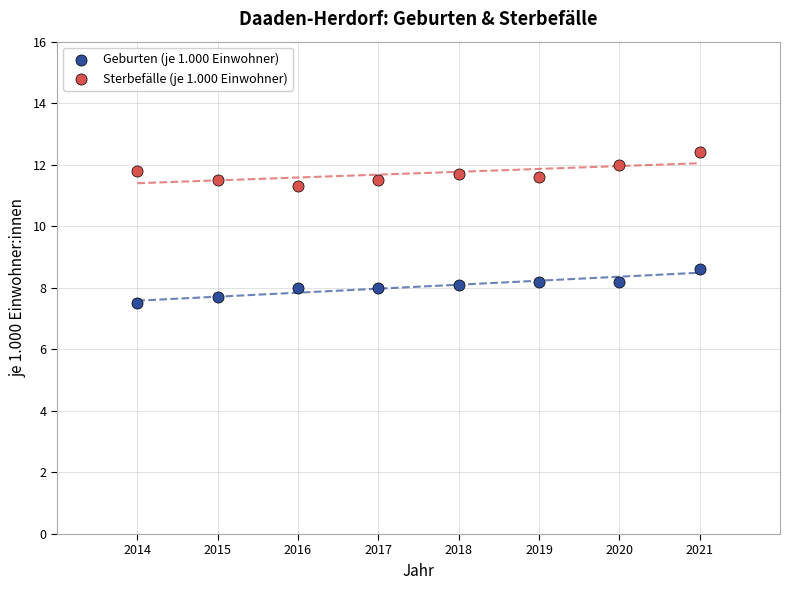

What is the X range (max minus min) for the scatter plot?

7.0